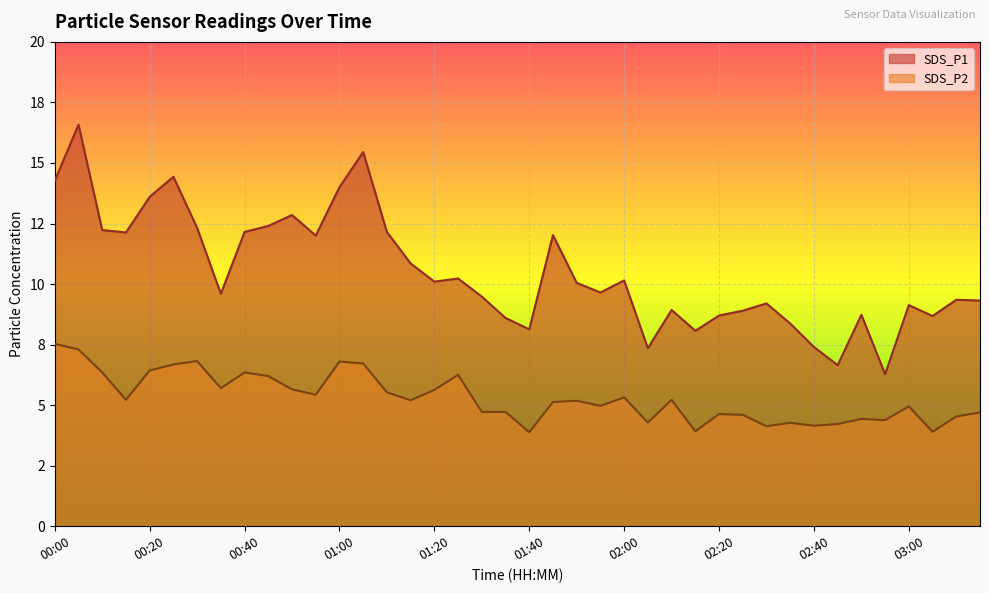

List the series in order of their overall mean, highest first.

SDS_P1, SDS_P2